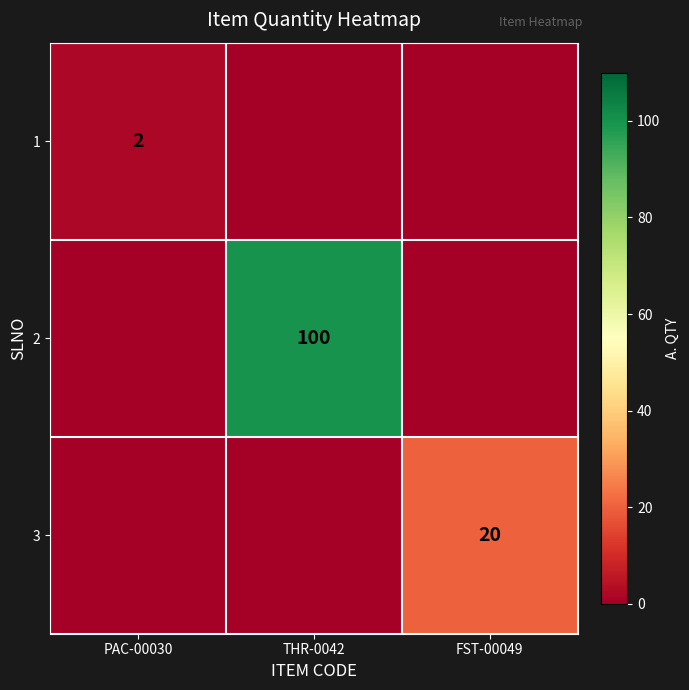

The value of 2 at THR-0042 is 27. True or false?

False